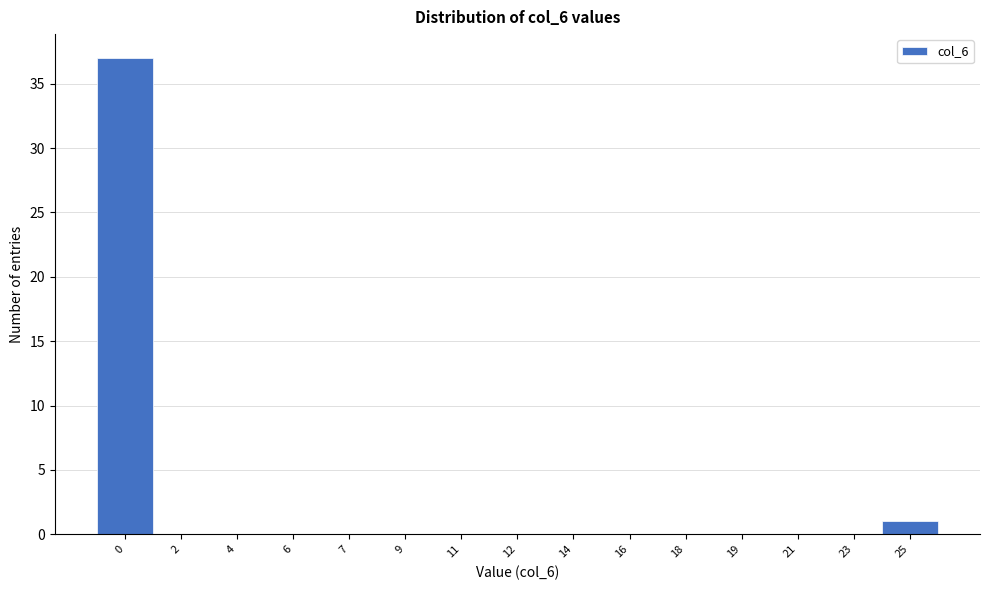

Reading left to right, what are all the values shown in this chart?

0=37	2=0	4=0	6=0	7=0	9=0	11=0	12=0	14=0	16=0	18=0	19=0	21=0	23=0	25=1